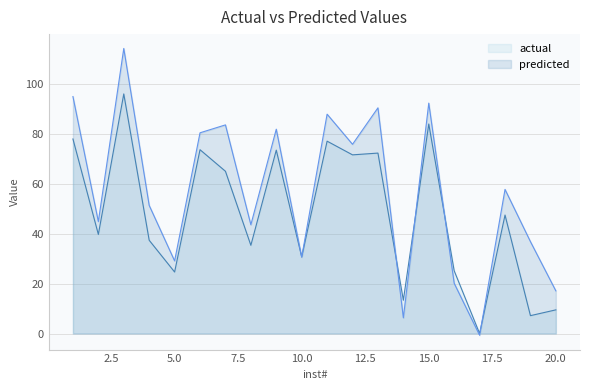

Rank the series at 2 from lowest to highest value.

actual, predicted